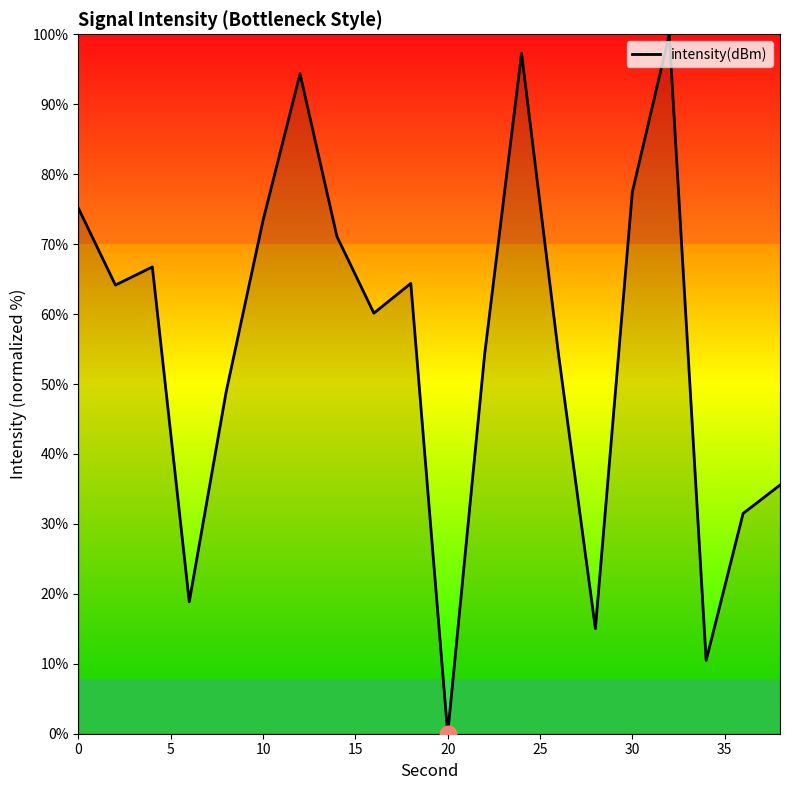

What is the difference between the maximum and minimum values?

100.0